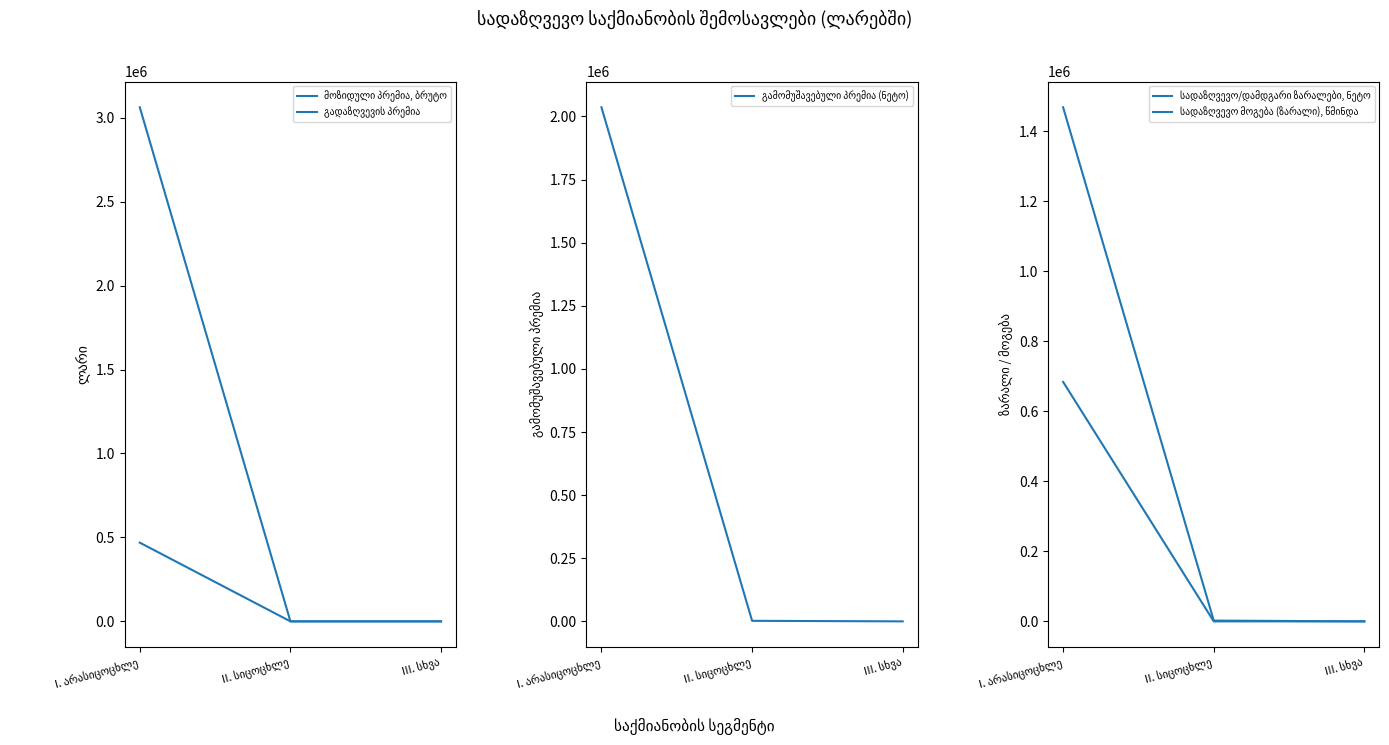

What is the total value across all series at II. სიცოცხლე?

4455.4